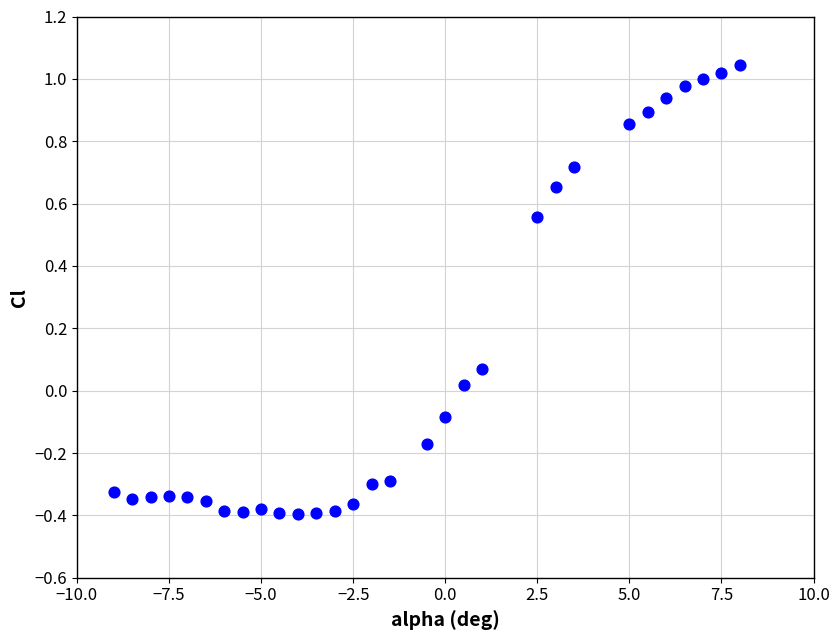

What is the range of X values (max minus min)?

17.0